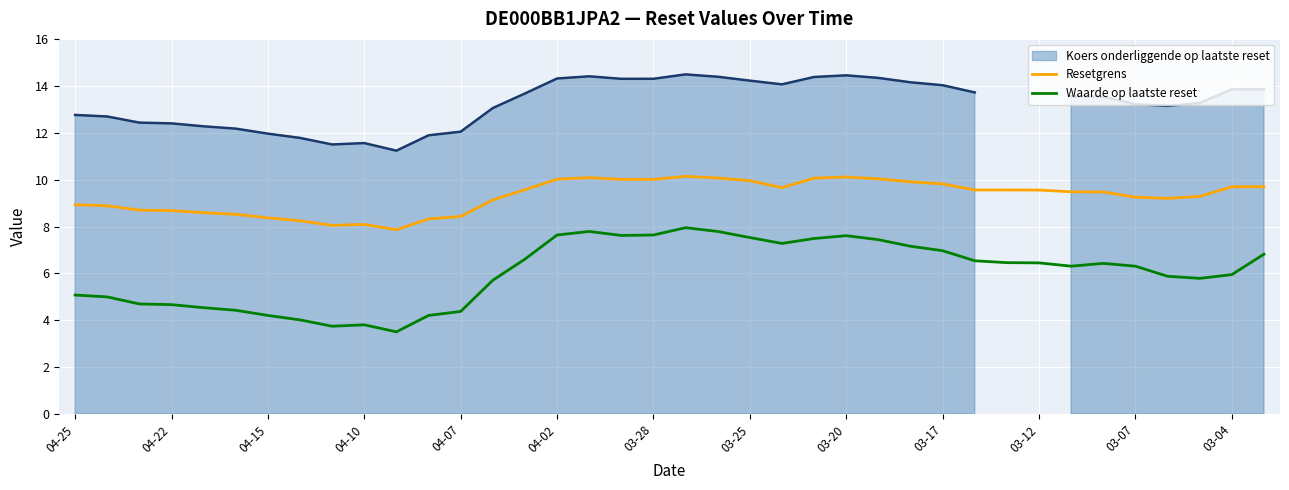

What is the sum of the Resetgrens values at 34 and 17?

19.2